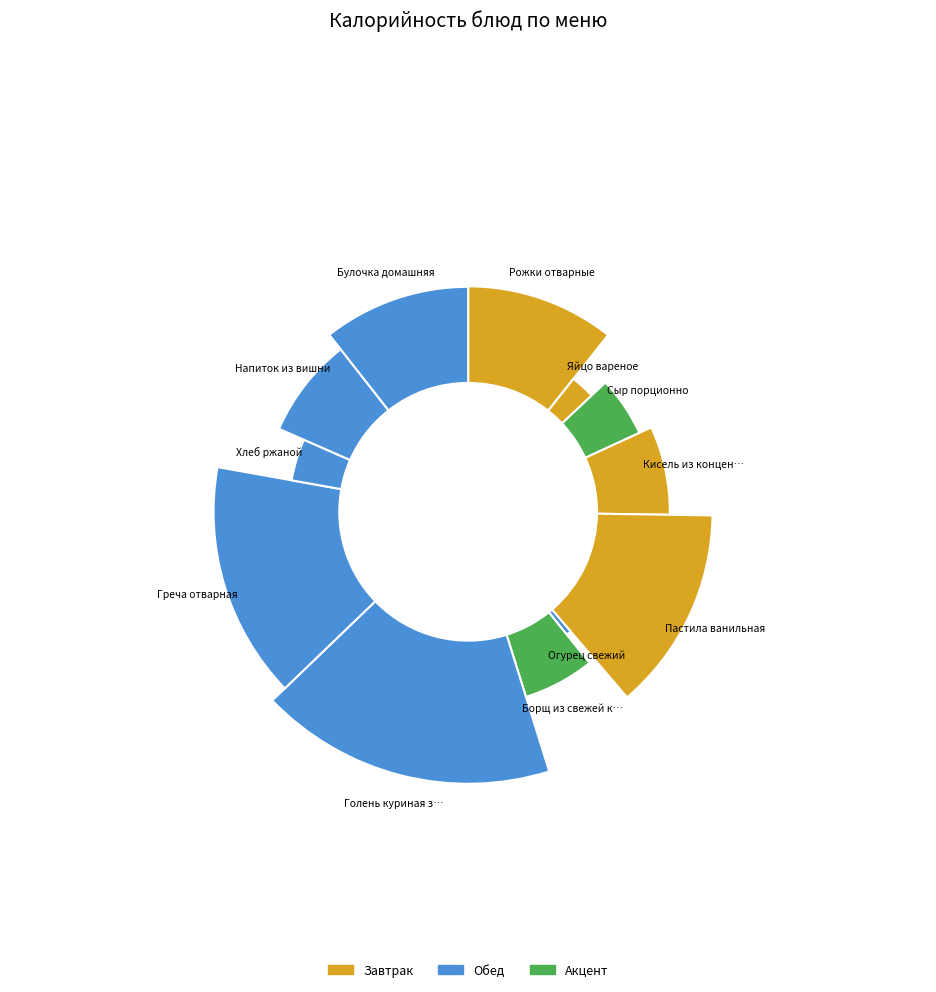

True or false: Голень куриная запеченая accounts for 8% of the total.

False